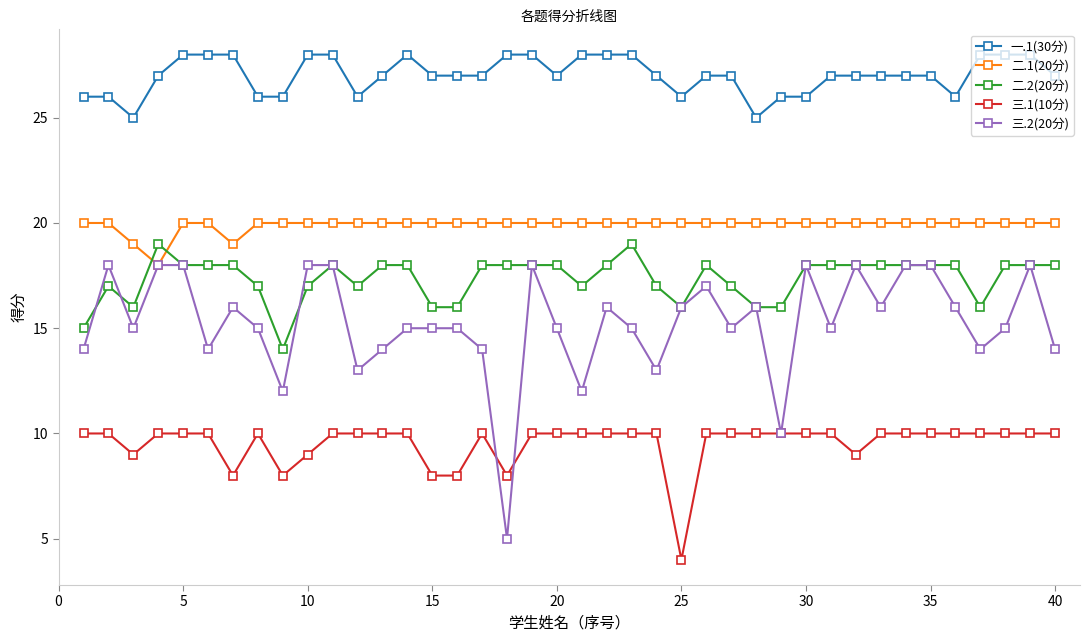

Which series has the largest range (max minus min)?

三.2(20分)